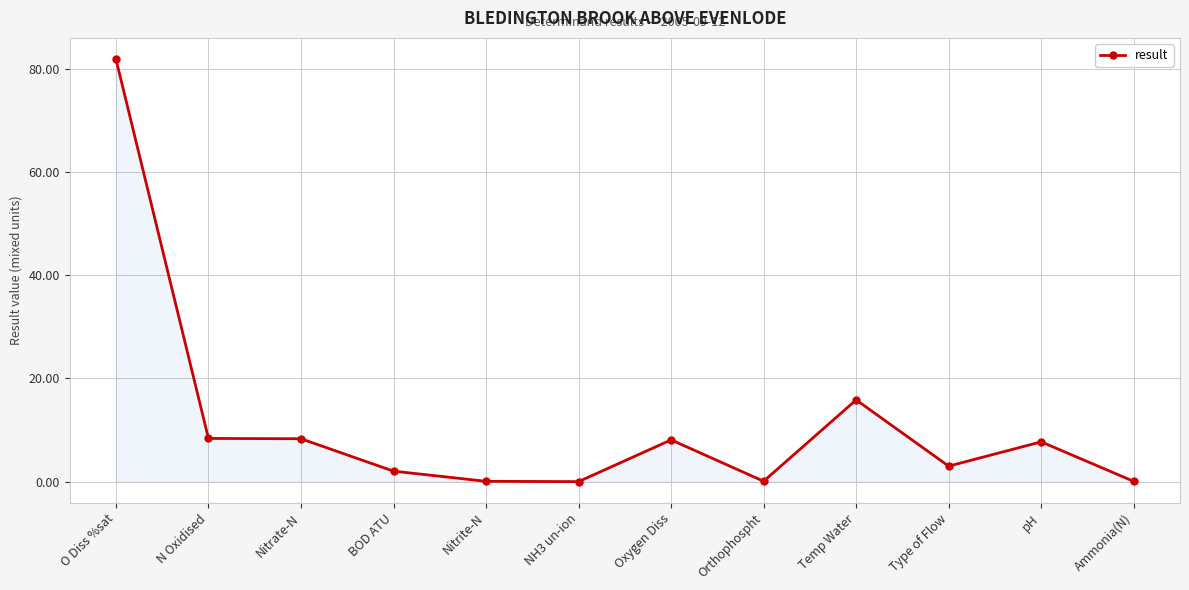

What is the difference between the maximum and minimum values?

81.9